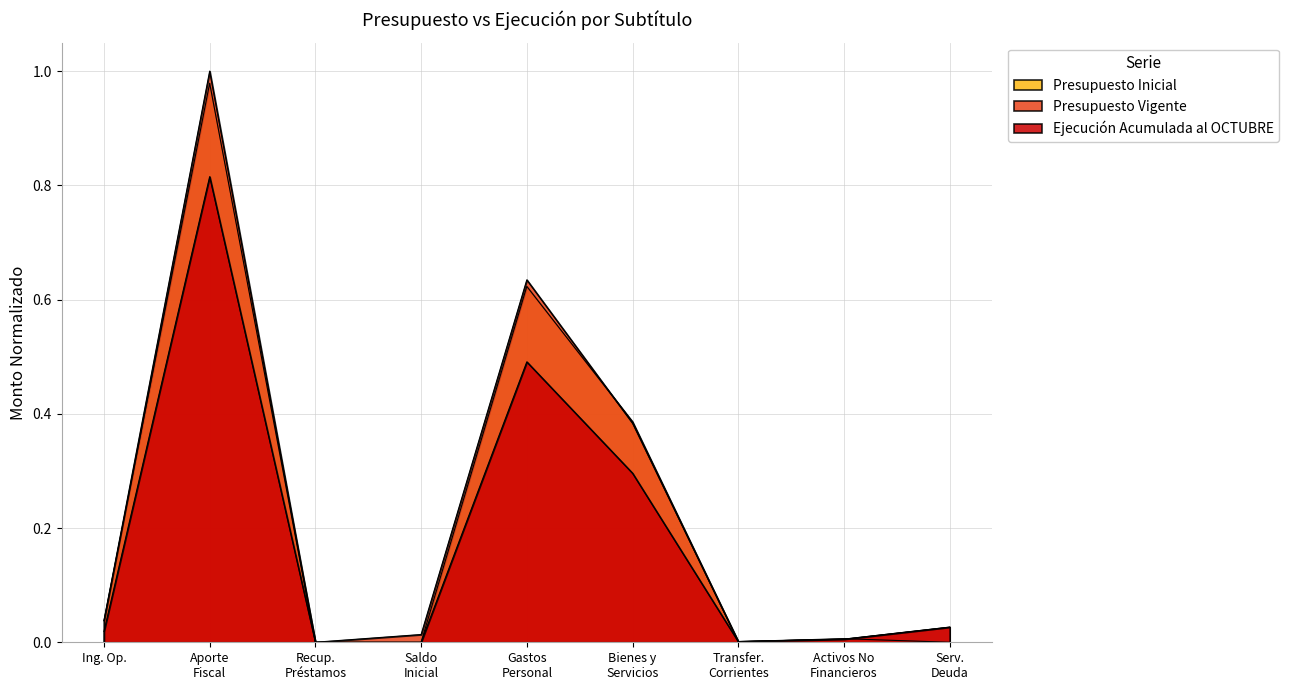

What is the sum of all Presupuesto Vigente values?

2.1